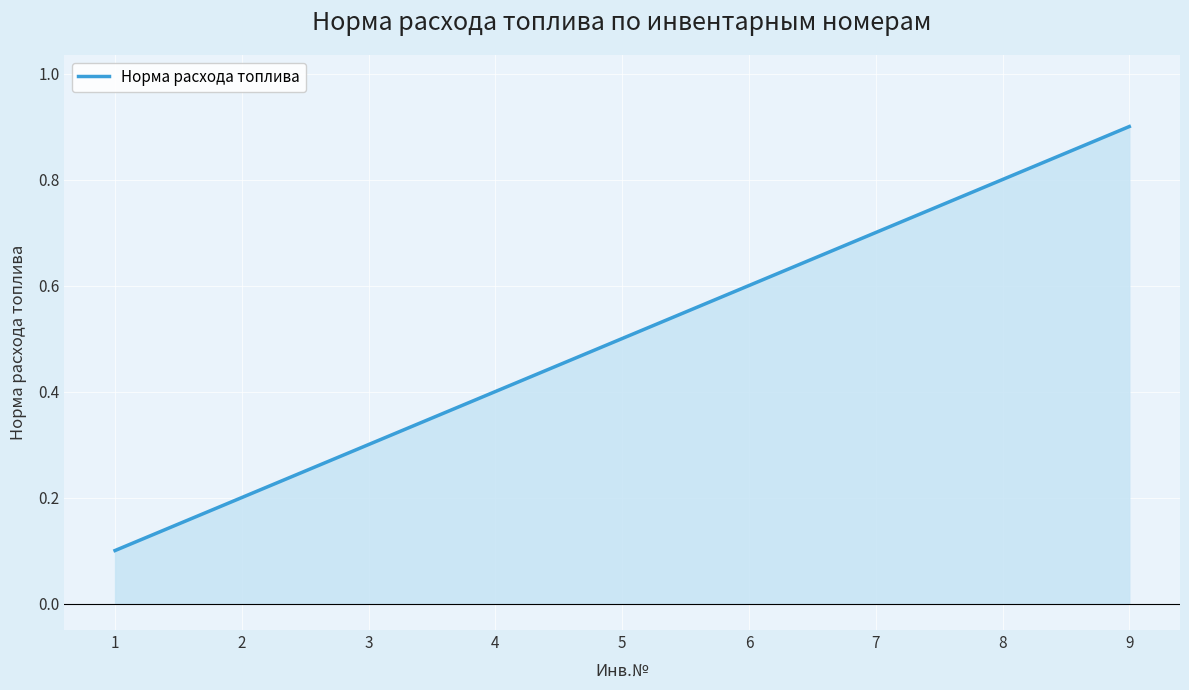

What is the approximate value at 8?

0.8